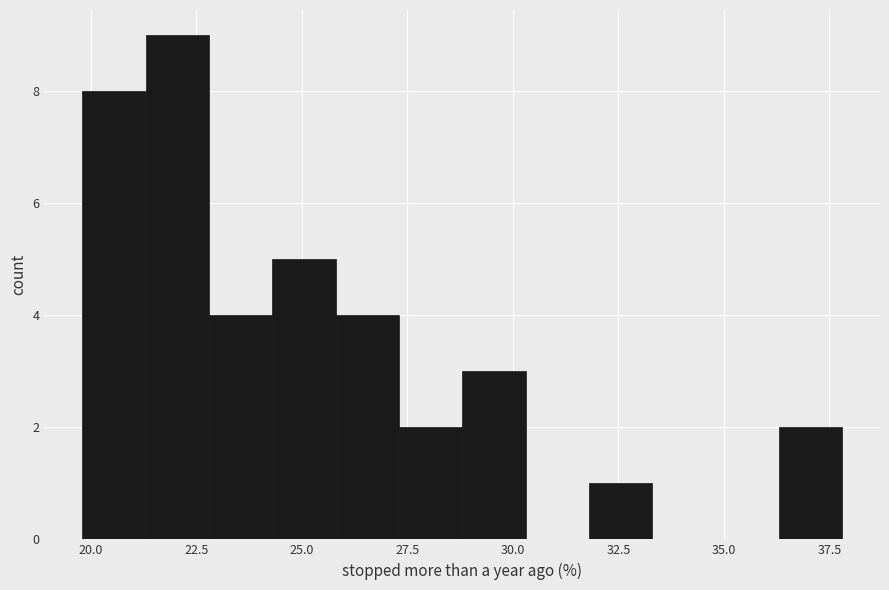

Around what value on the x-axis is the tallest bar? Give the approximate position of its centre, as read against the axis.

22.0